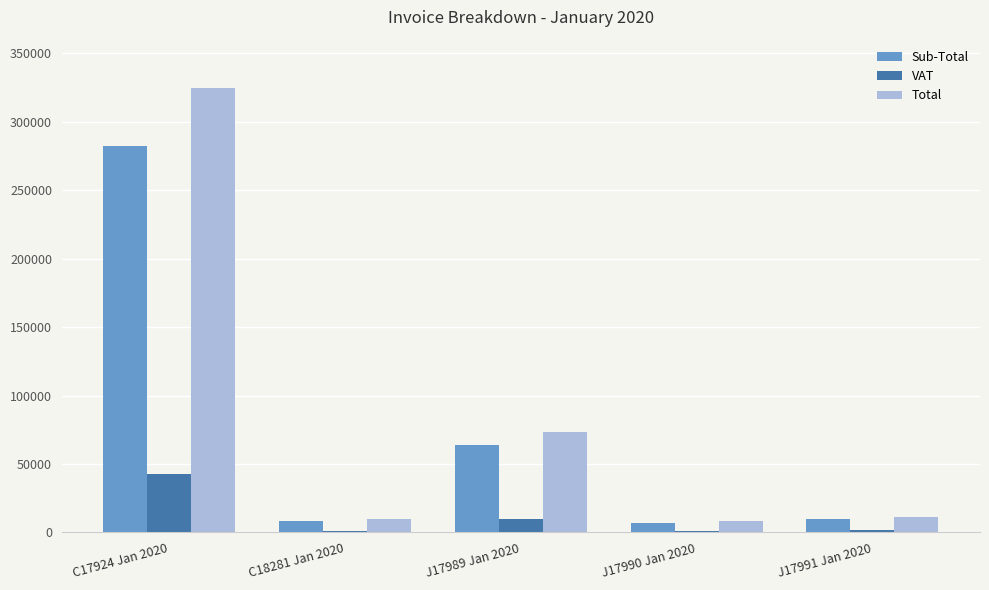

At which label is Sub-Total closest to 144789?

J17989 Jan 2020